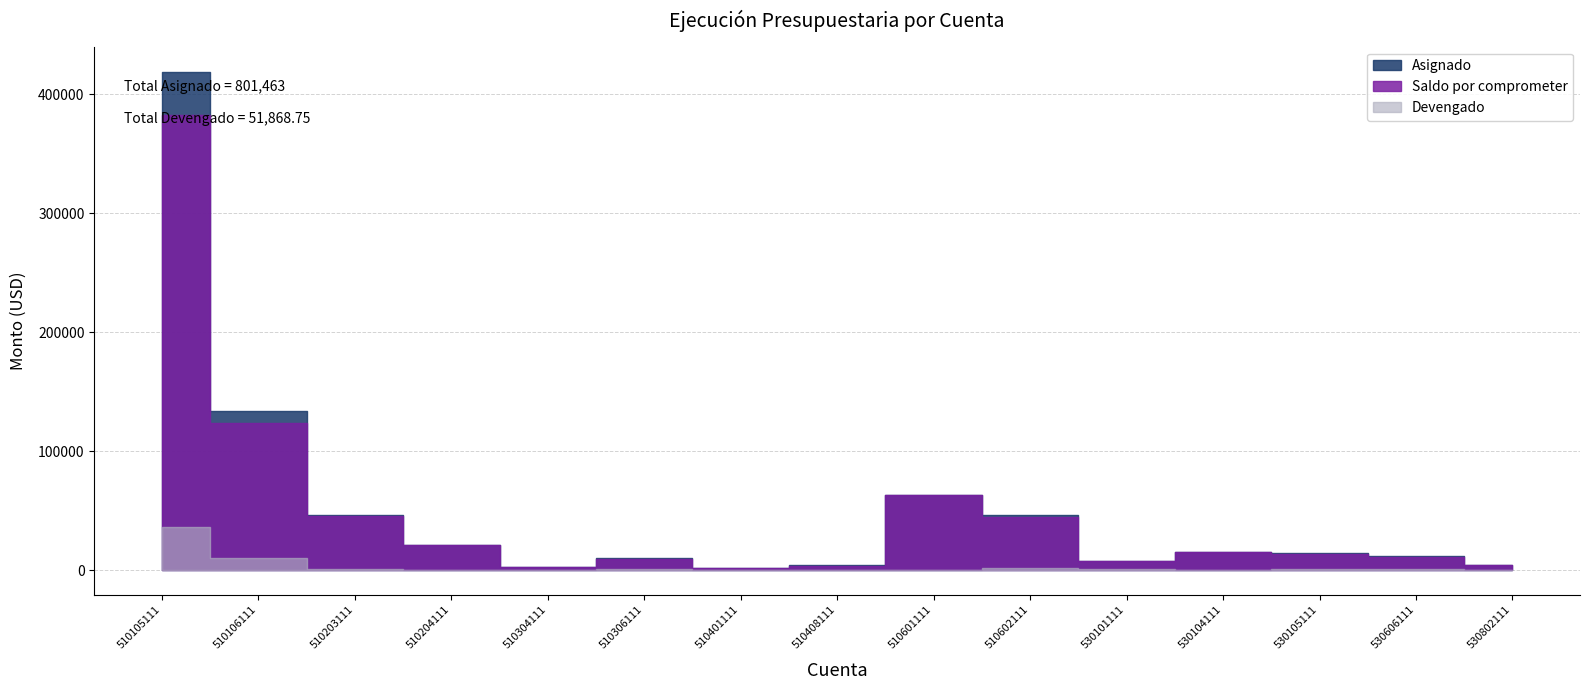

How many data points in Saldo por comprometer are less than 13479?

7